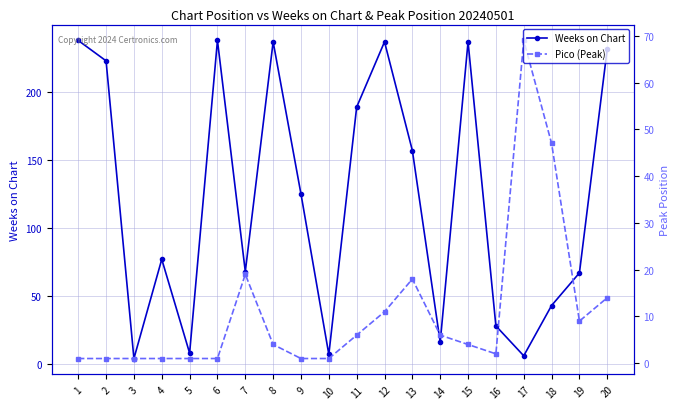

What is the total value across all series at 12?

248